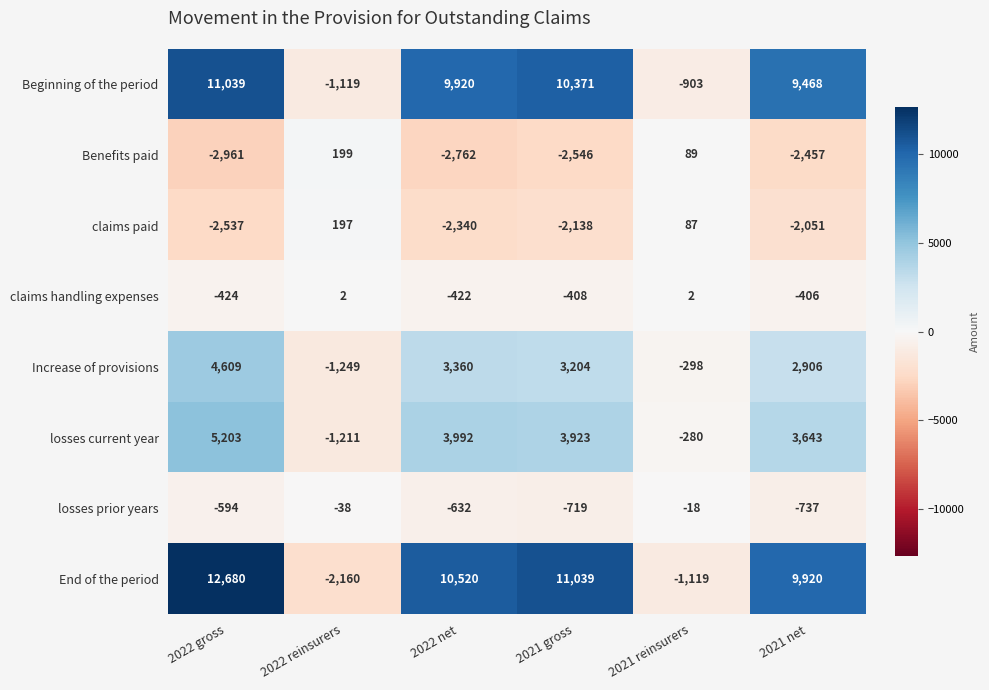

Count the number of categories in the chart.

6